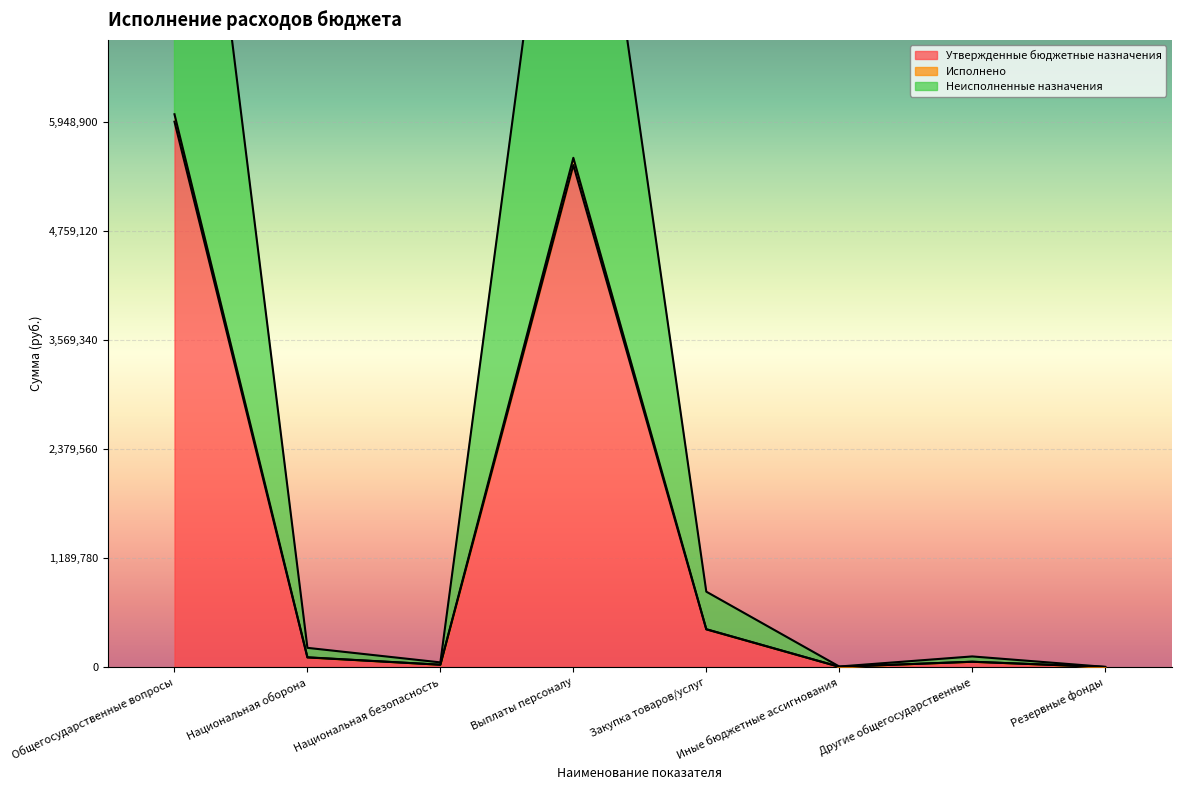

What is the average value of the Исполнено series?

1523951.1